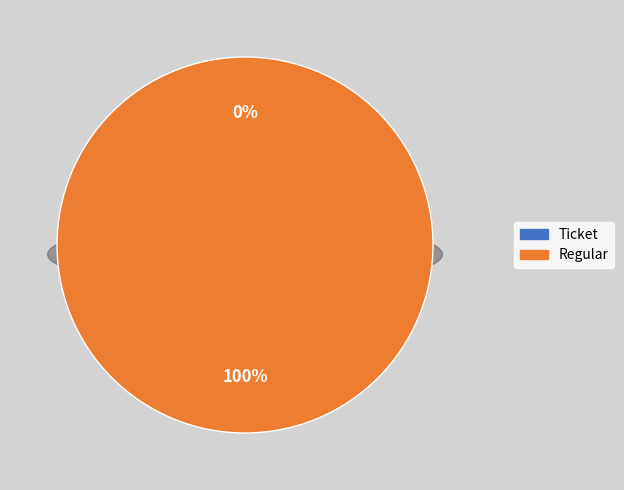

Is it true that Regular is 99% of the pie?

False